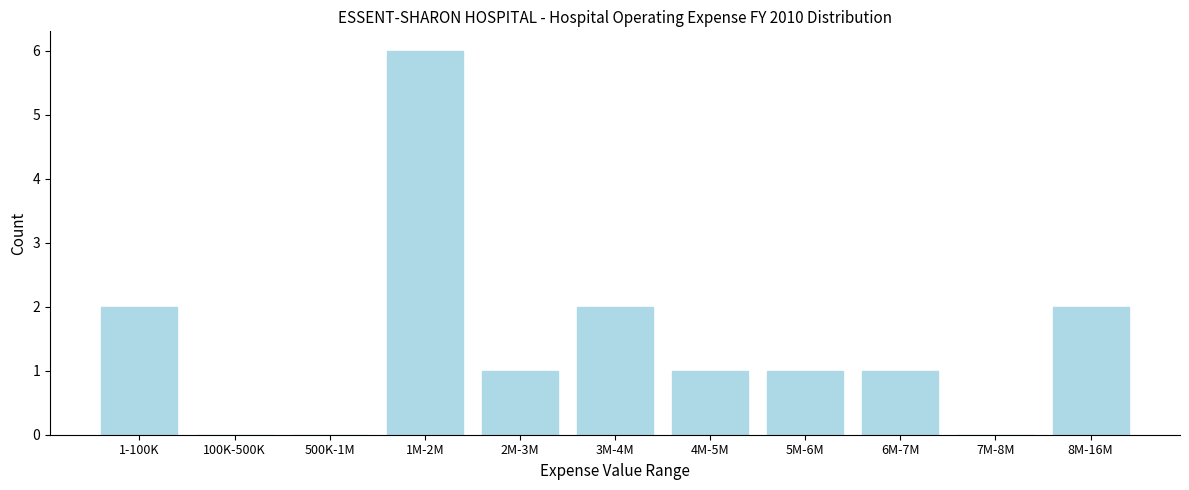

Reading right to left, what are all the values shown in this chart?

8M-16M=2	7M-8M=0	6M-7M=1	5M-6M=1	4M-5M=1	3M-4M=2	2M-3M=1	1M-2M=6	500K-1M=0	100K-500K=0	1-100K=2